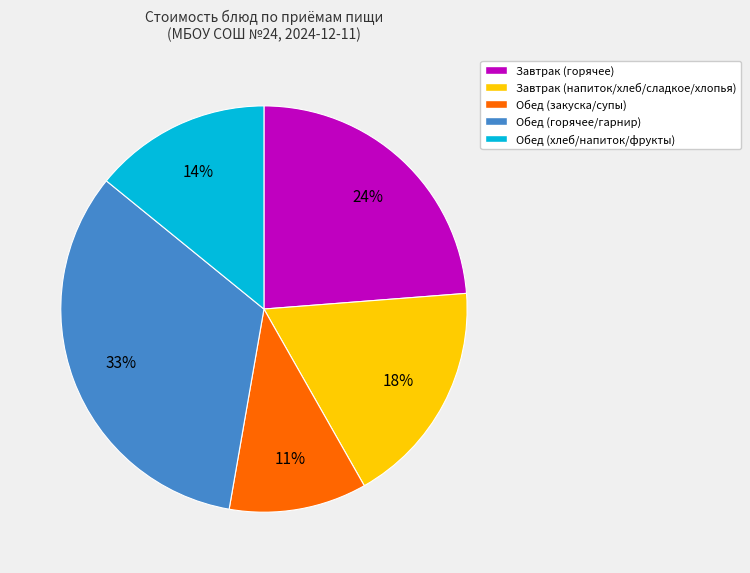

Is there a majority slice in this chart?

No